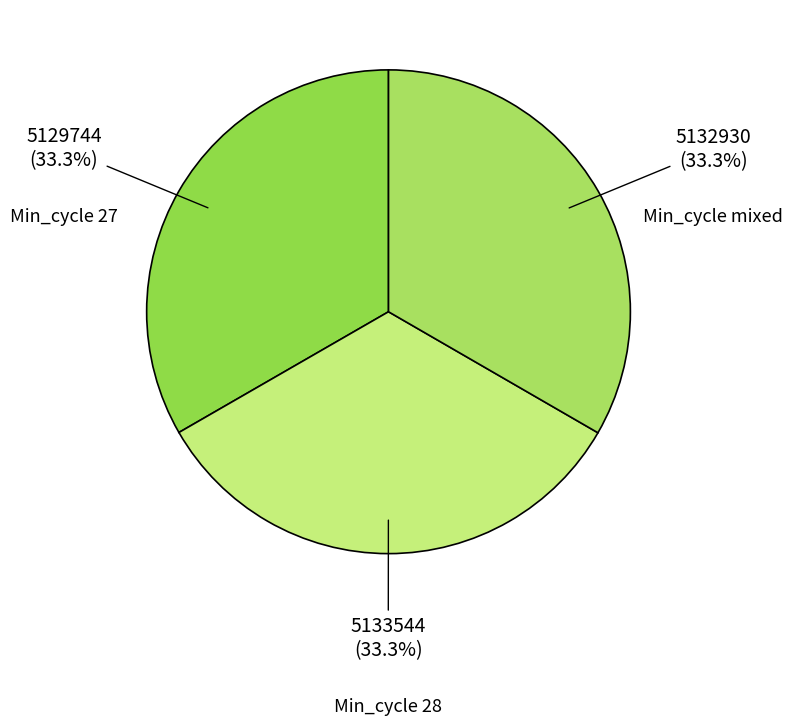

What percentage do Min_cycle 28 and Min_cycle 27 together represent?

66.7%